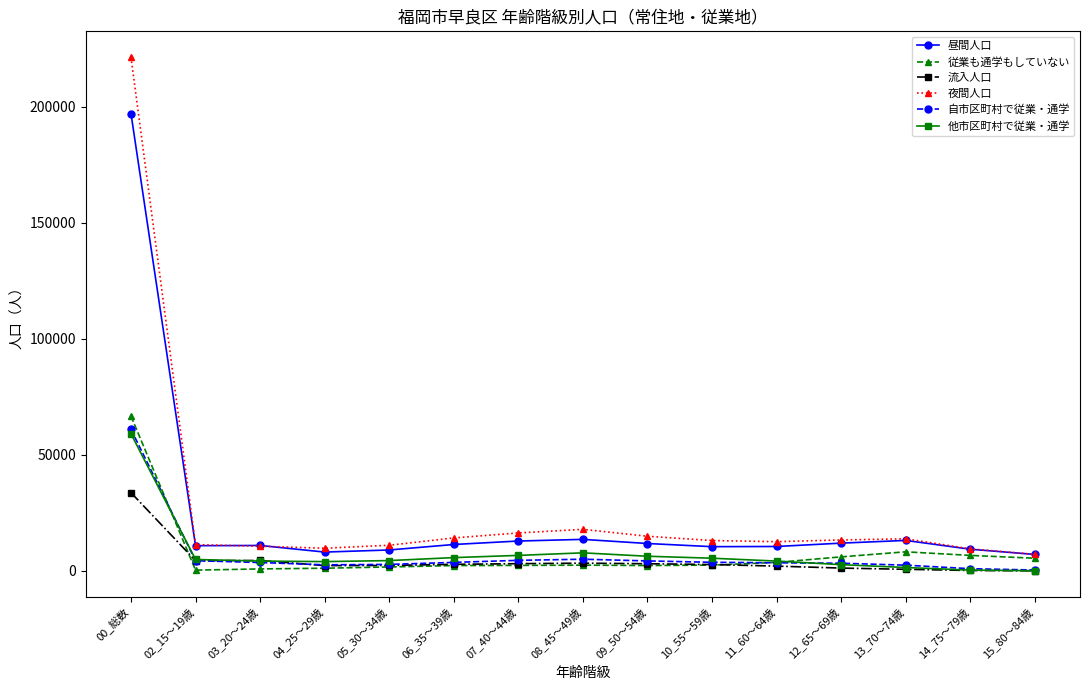

What is the difference between the second highest and minimum values in the 自市区町村で従業・通学 series?

4658